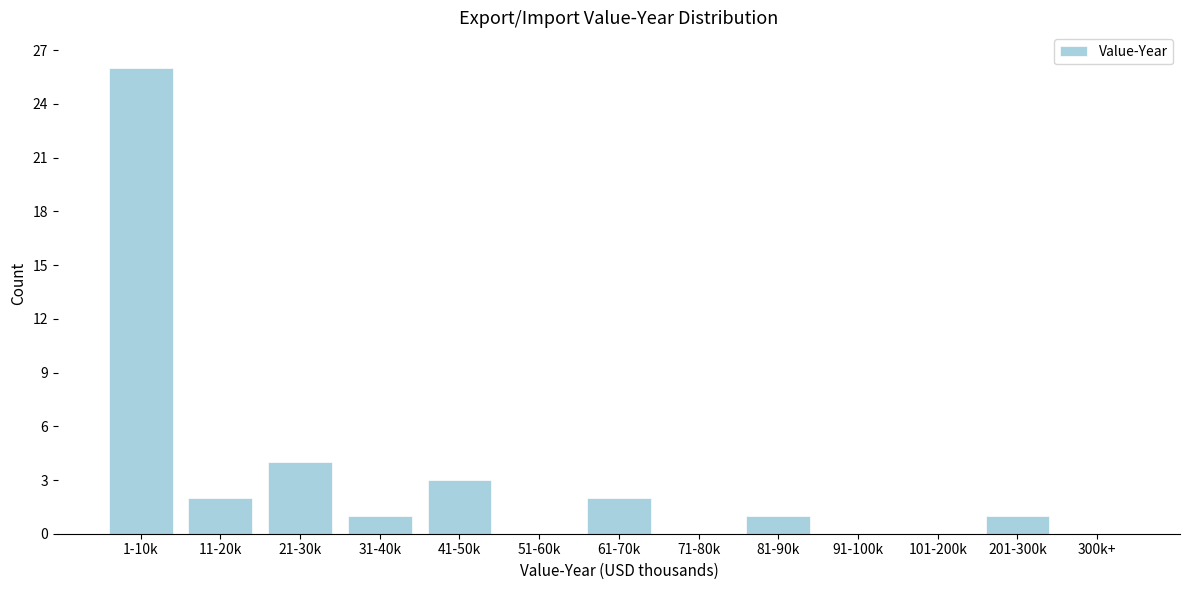

Reading left to right, what are all the values shown in this chart?

1-10k=26	11-20k=2	21-30k=4	31-40k=1	41-50k=3	51-60k=0	61-70k=2	71-80k=0	81-90k=1	91-100k=0	101-200k=0	201-300k=1	300k+=0